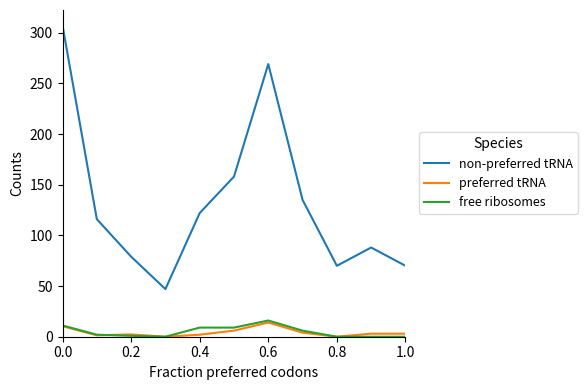

Which series has the widest spread of values?

non-preferred tRNA